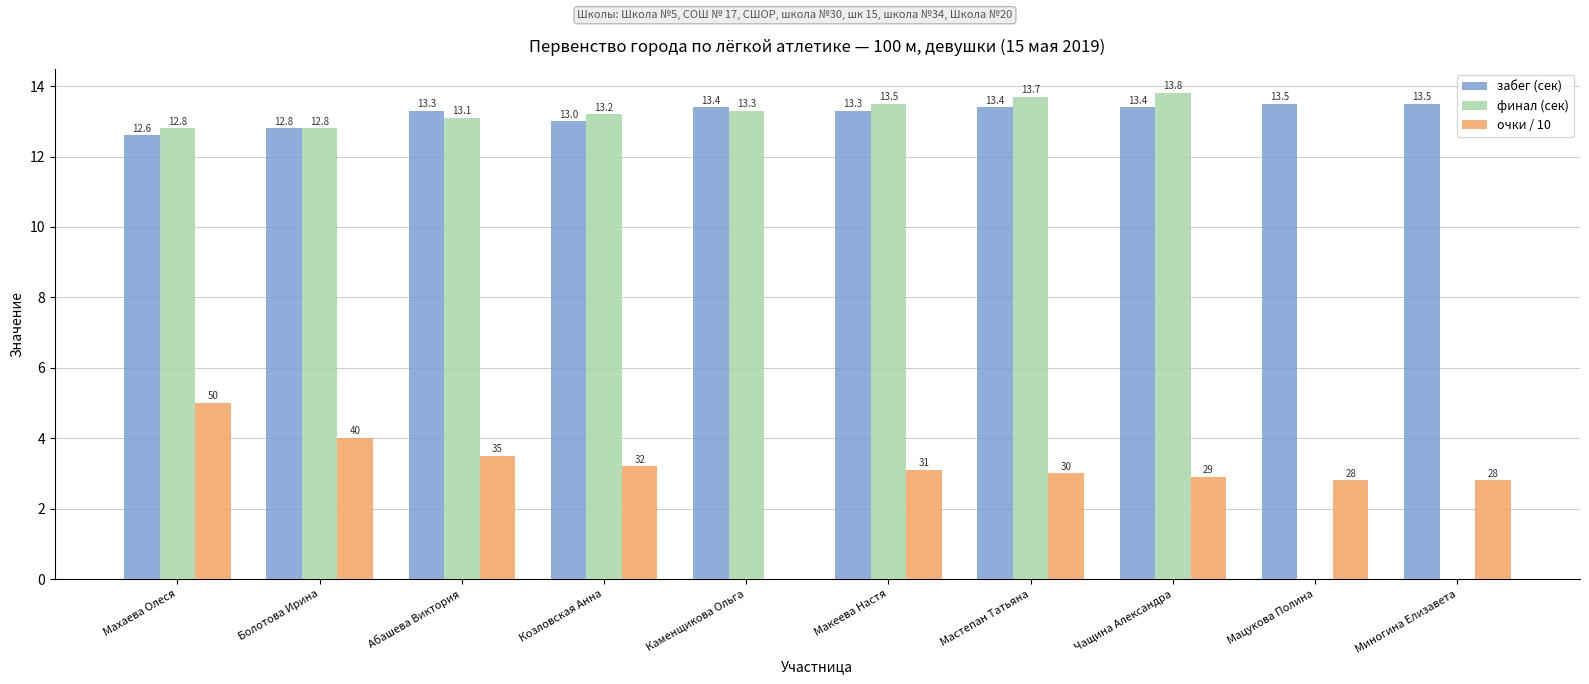

What is the value of the забег (сек) bar at the 9th from the left?

13.5